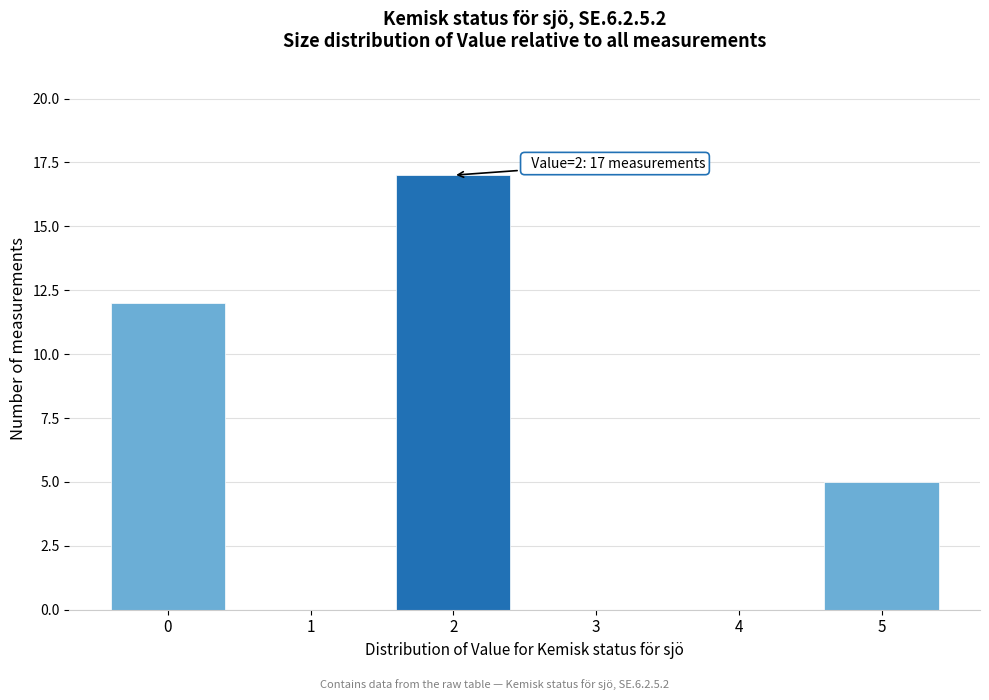

Over which range of the x-axis is the bar tallest?

1.5 to 2.5